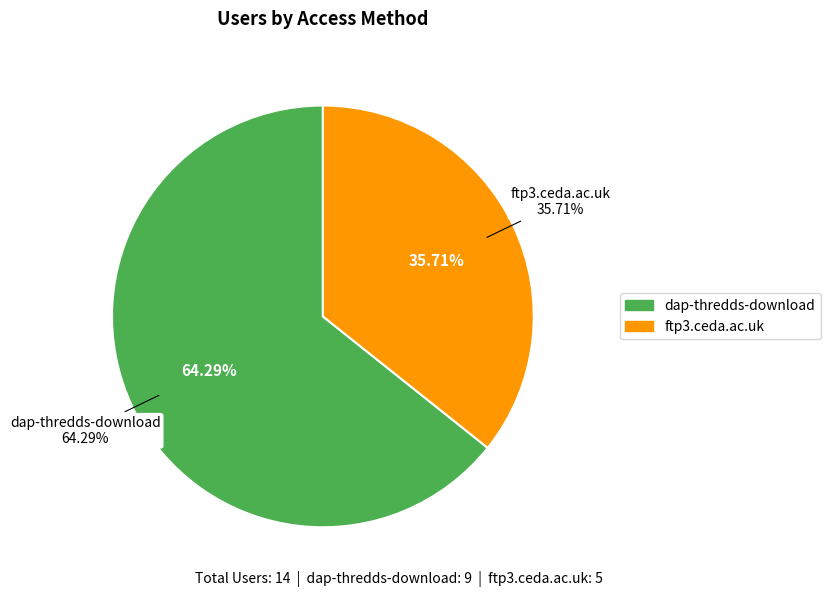

Is the sum of ftp3.ceda.ac.uk and dap-thredds-download greater than half?

Yes